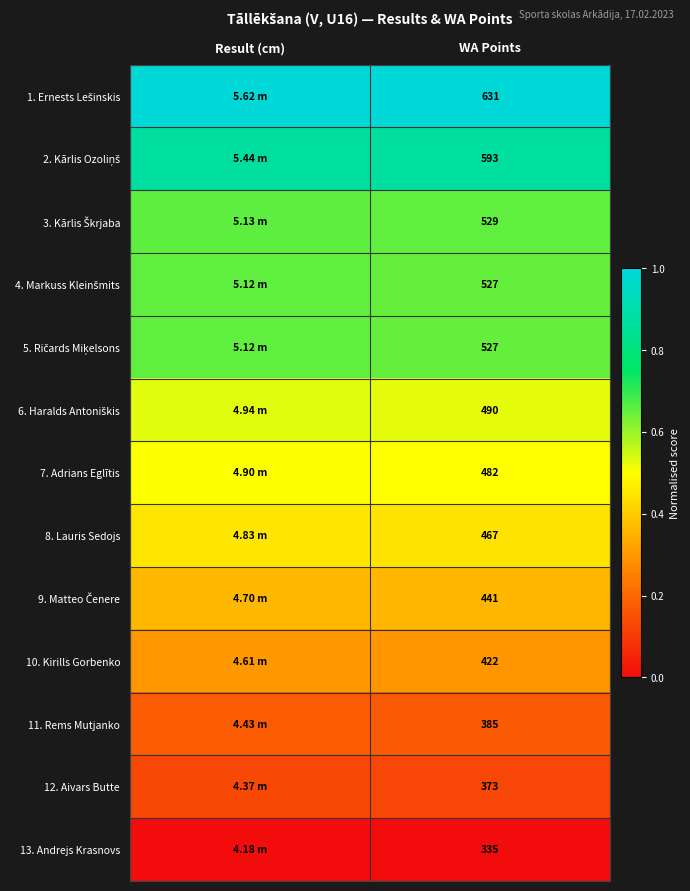

Count the number of data series in this chart.

13